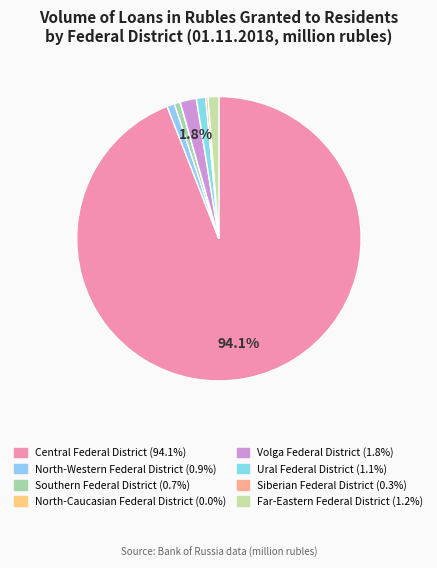

The Siberian Federal District slice represents 0% of the pie. True or false?

True